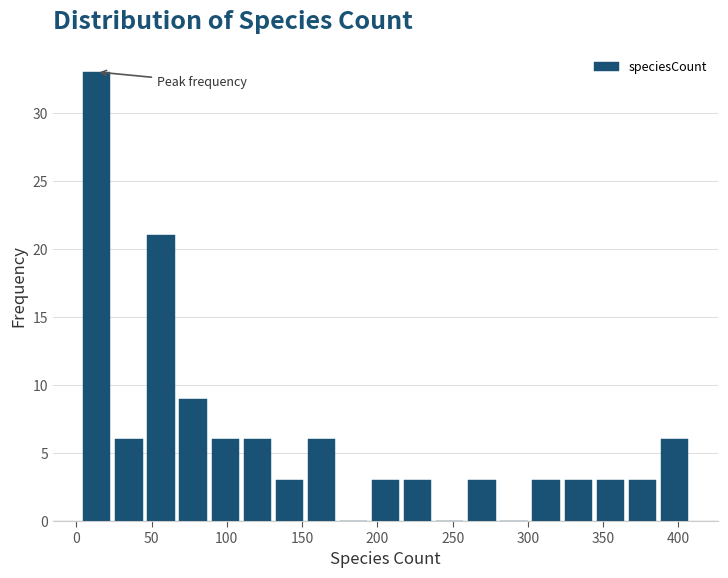

Which range on the x-axis has the tallest bar?

5 to 25